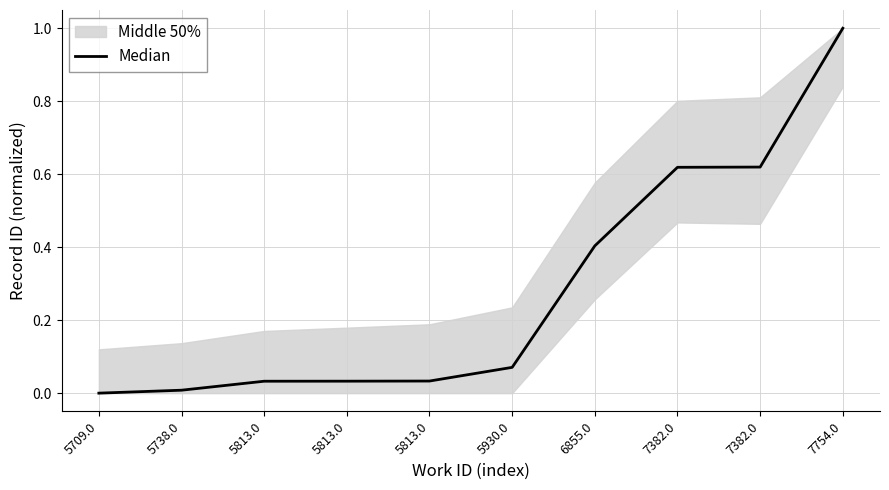

True or false: the data shows 0.1 at 5930.0.

True